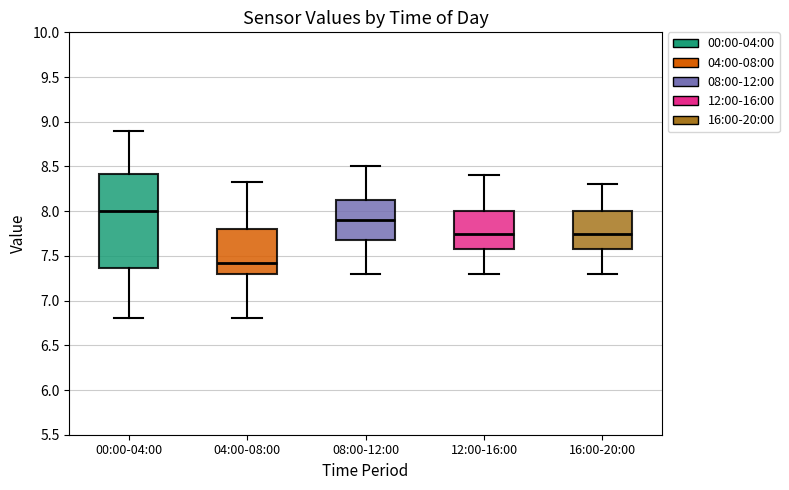

Where is the lower edge of the box for 12:00-16:00 on the y-axis? The values are not printed on the chart, so give them approximately, as read against the axis.

7.60